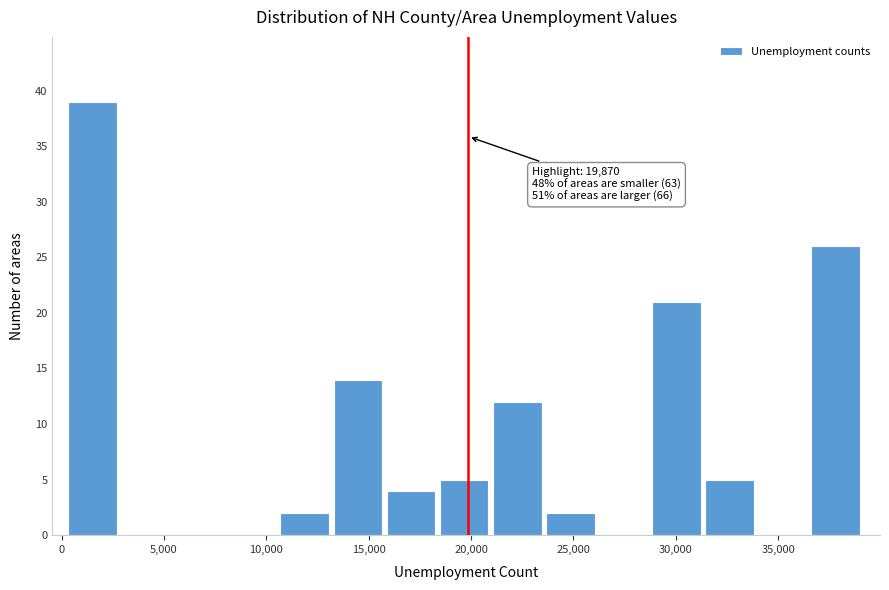

Over which range of the x-axis is the bar tallest?

500 to 3000